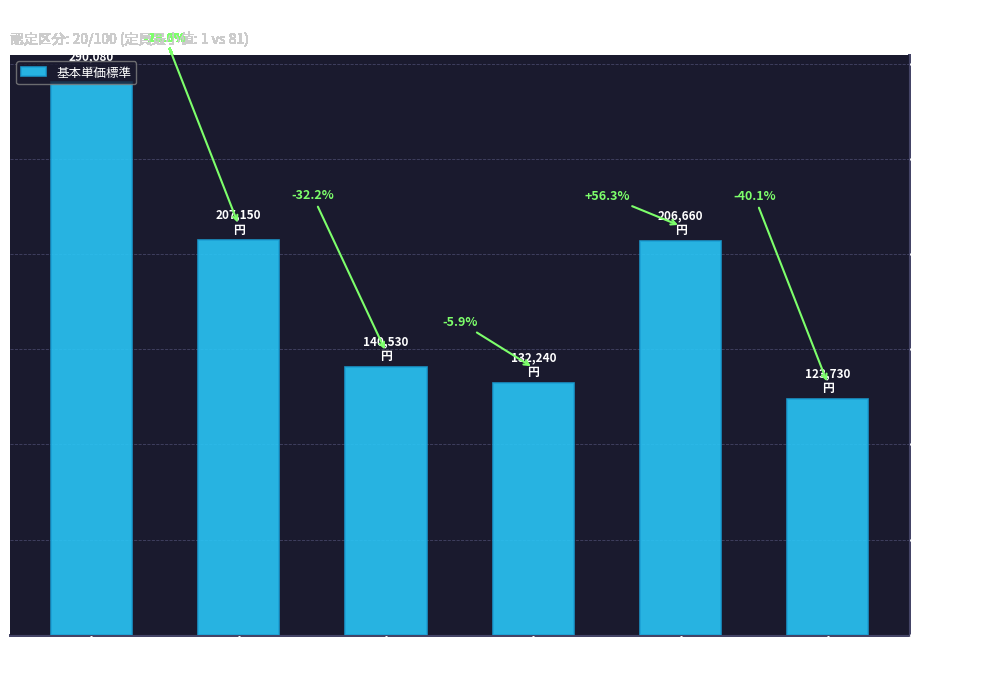

What is the change in value from １、２歳児 to 乳児(81)?

-490